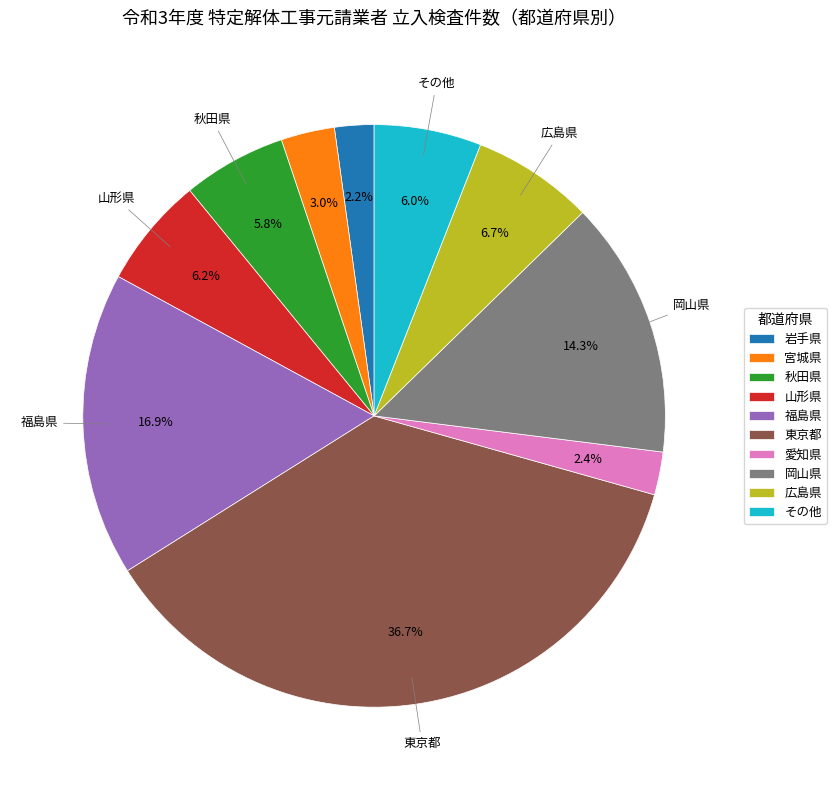

Is there a majority slice in this chart?

No